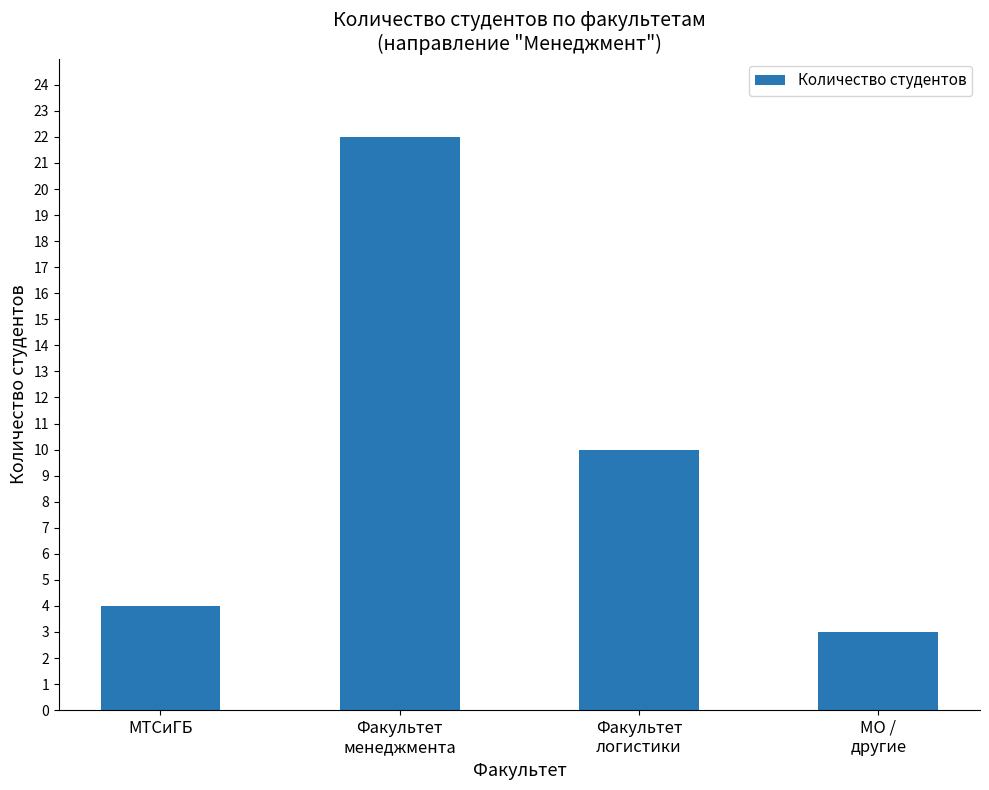

Reading left to right, transcribe all the data shown in this chart.

4	22	10	3